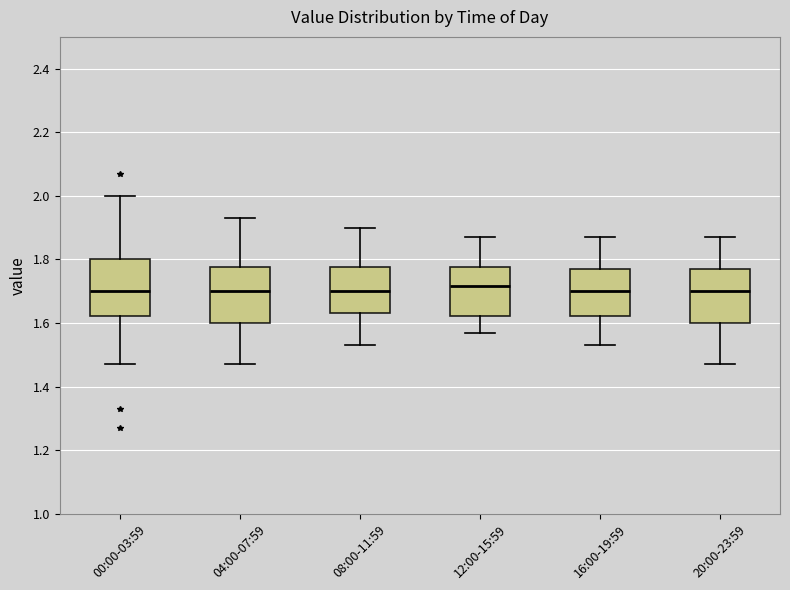

Reading left to right, read every box against the y-axis: the position of its median line, the range the box covers, and the ends of its whiskers. The values are not printed on the chart, so give them approximately, as read against the axis.

00:00-03:59: median 1.70, box 1.62 to 1.80, whiskers 1.48 to 2.00
04:00-07:59: median 1.70, box 1.60 to 1.78, whiskers 1.48 to 1.94
08:00-11:59: median 1.70, box 1.64 to 1.78, whiskers 1.54 to 1.90
12:00-15:59: median 1.72, box 1.62 to 1.78, whiskers 1.58 to 1.88
16:00-19:59: median 1.70, box 1.62 to 1.78, whiskers 1.54 to 1.88
20:00-23:59: median 1.70, box 1.60 to 1.78, whiskers 1.48 to 1.88